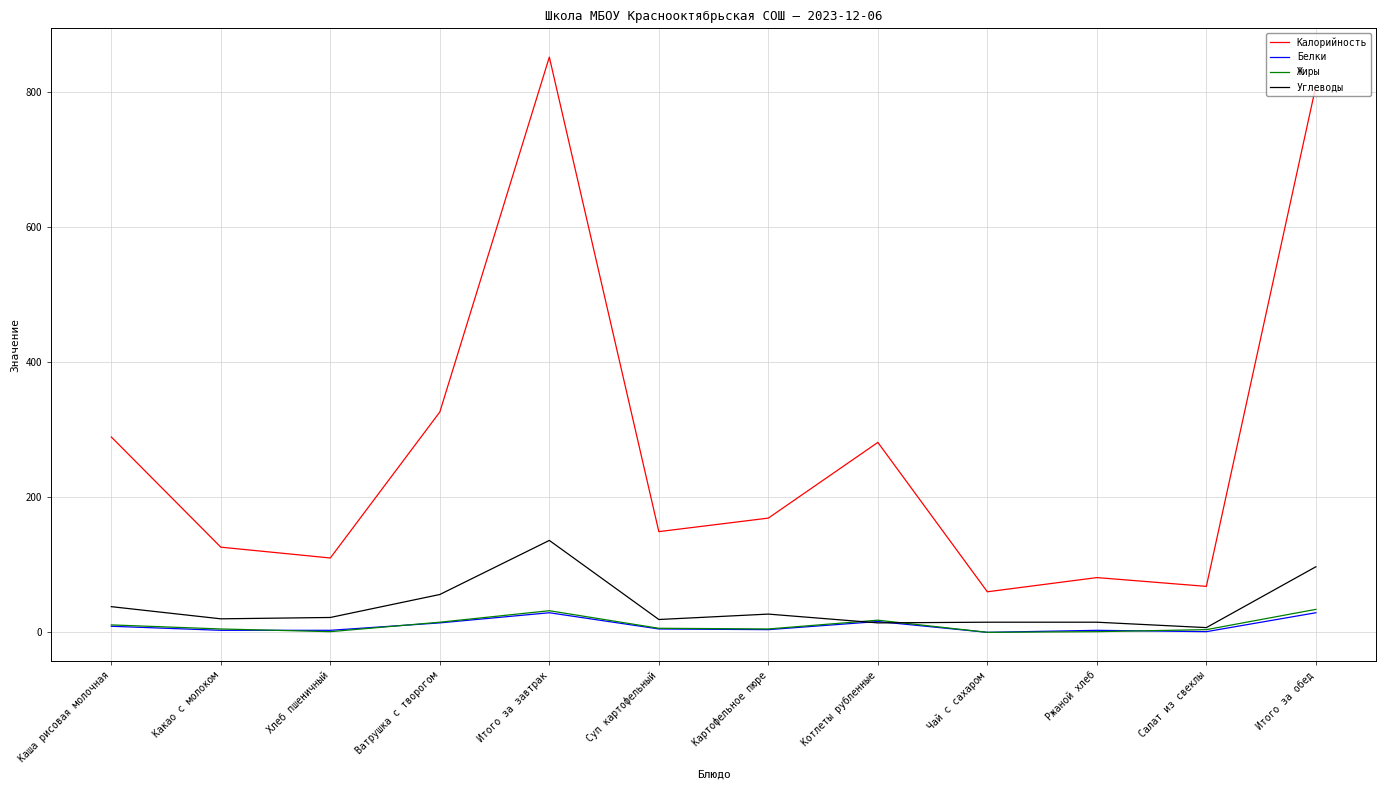

Which series has the largest range (max minus min)?

Калорийность